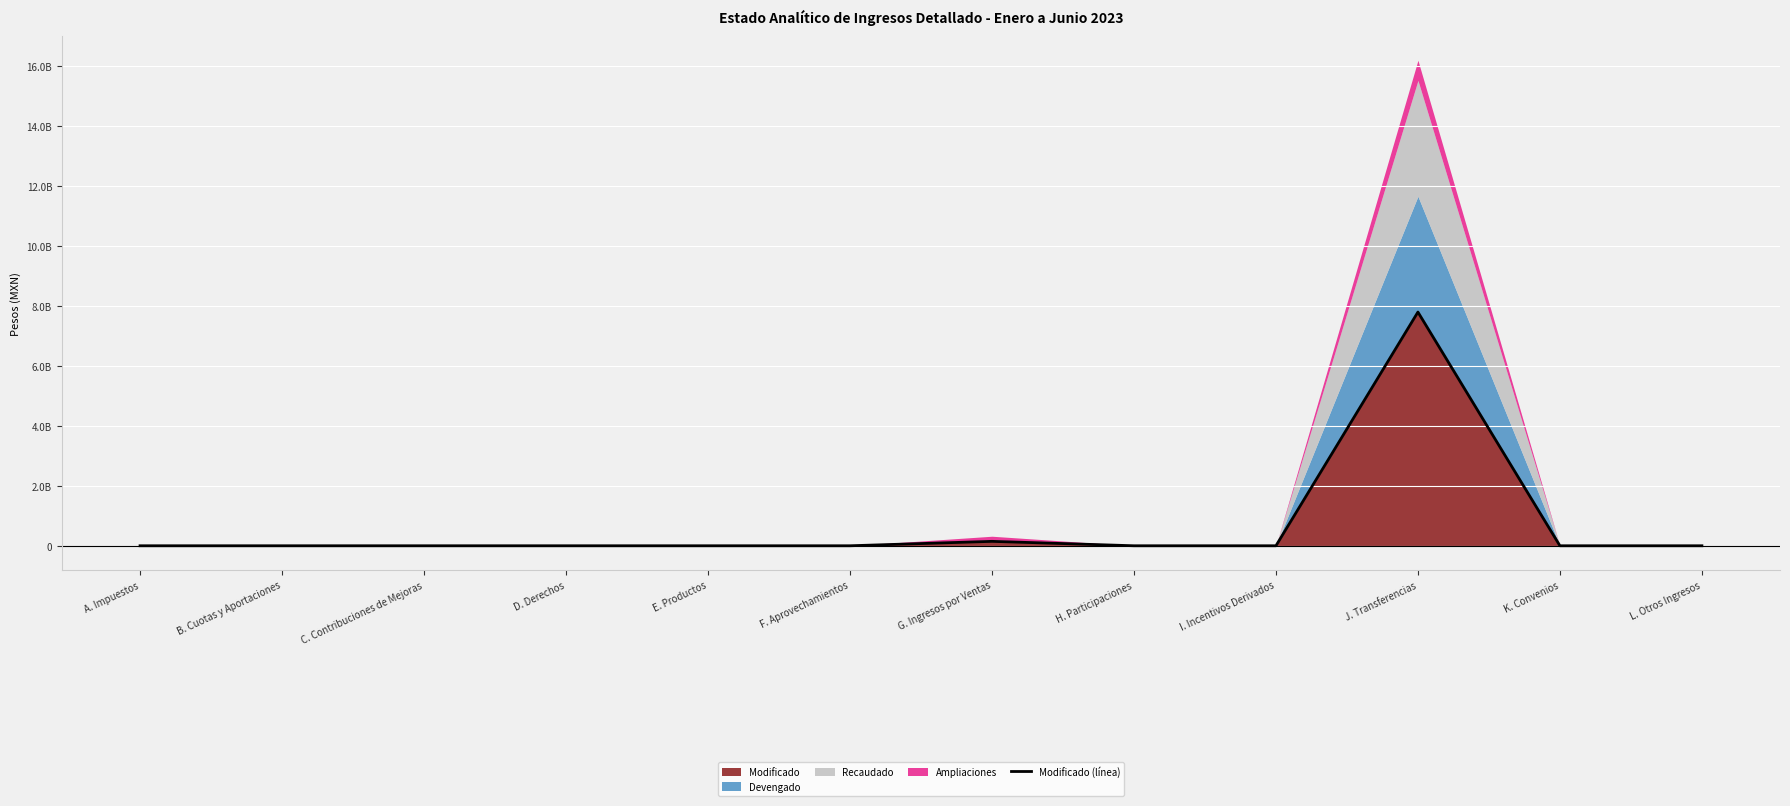

What is the maximum value shown in the chart?

7800003014.2